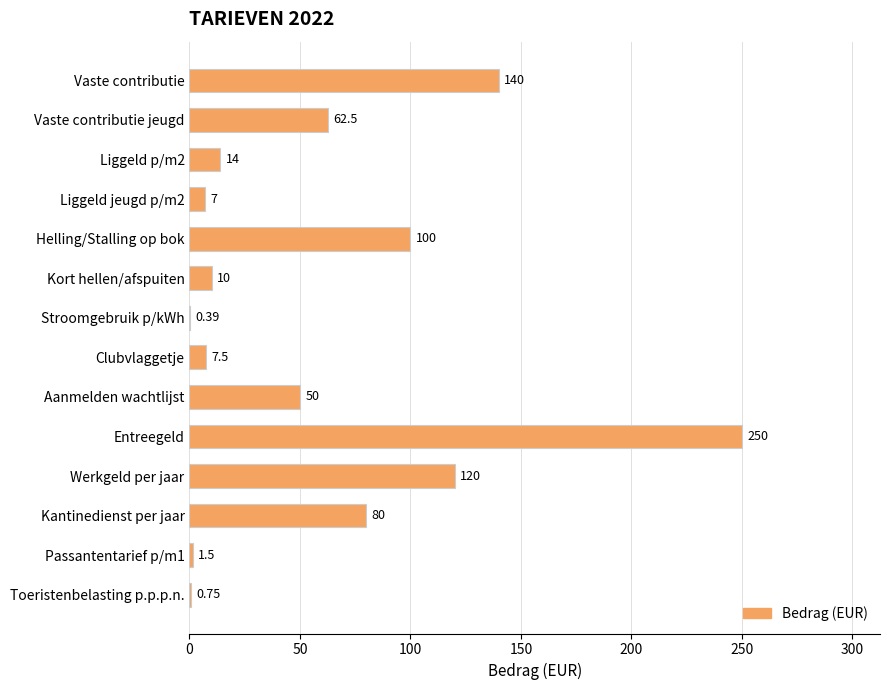

What is the change in value from Entreegeld to Kantinedienst per jaar?

-170.0